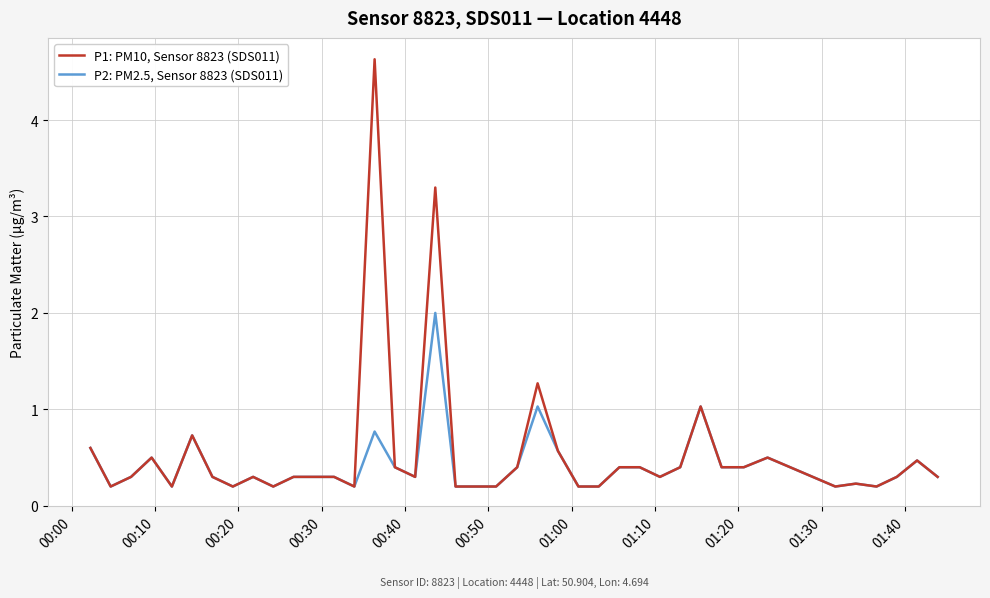

List the series in order of their peak value, highest first.

P1: PM10, Sensor 8823 (SDS011), P2: PM2.5, Sensor 8823 (SDS011)